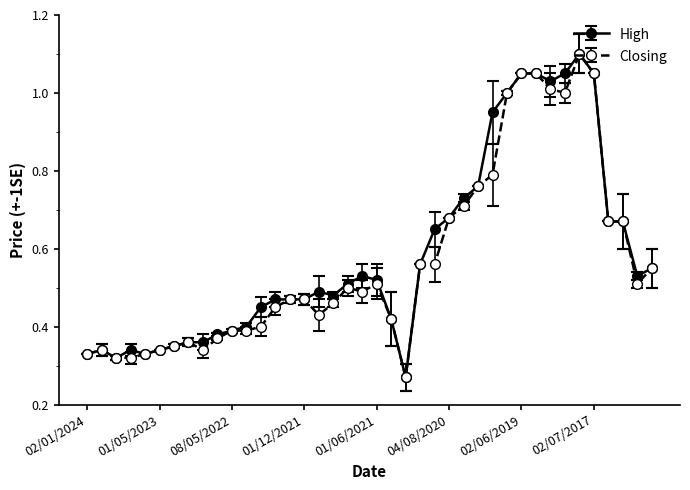

At how many categories does at least one series exceed 0?

40